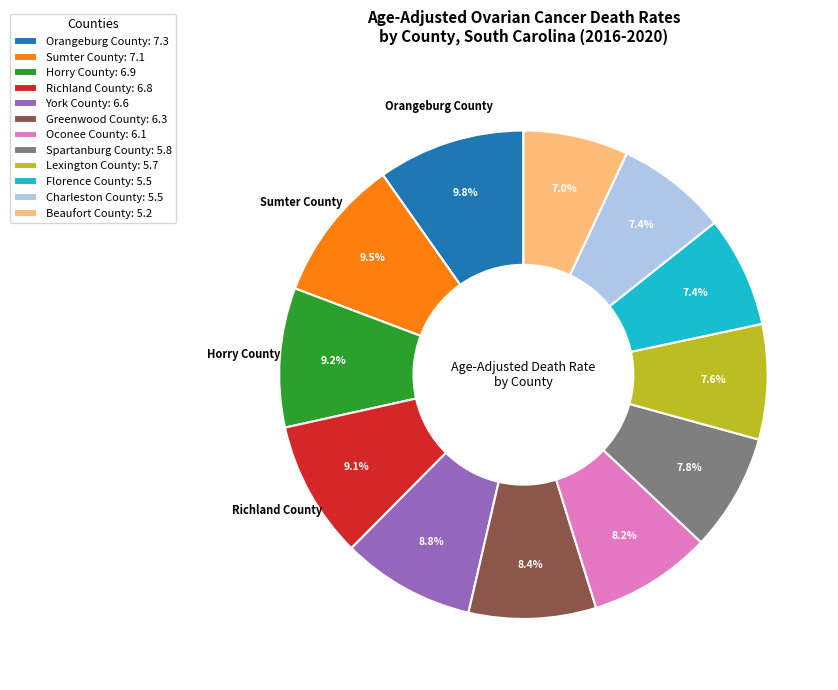

Is there a majority slice in this chart?

No